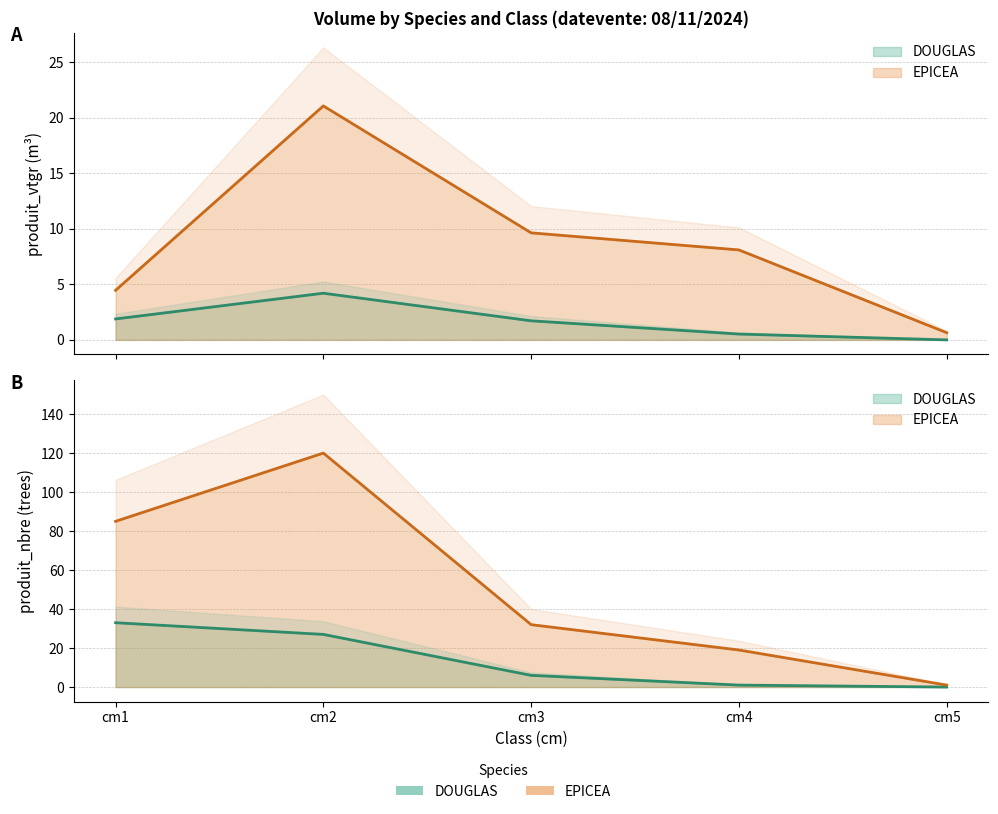

What is the difference between the second highest and minimum values?

9.0